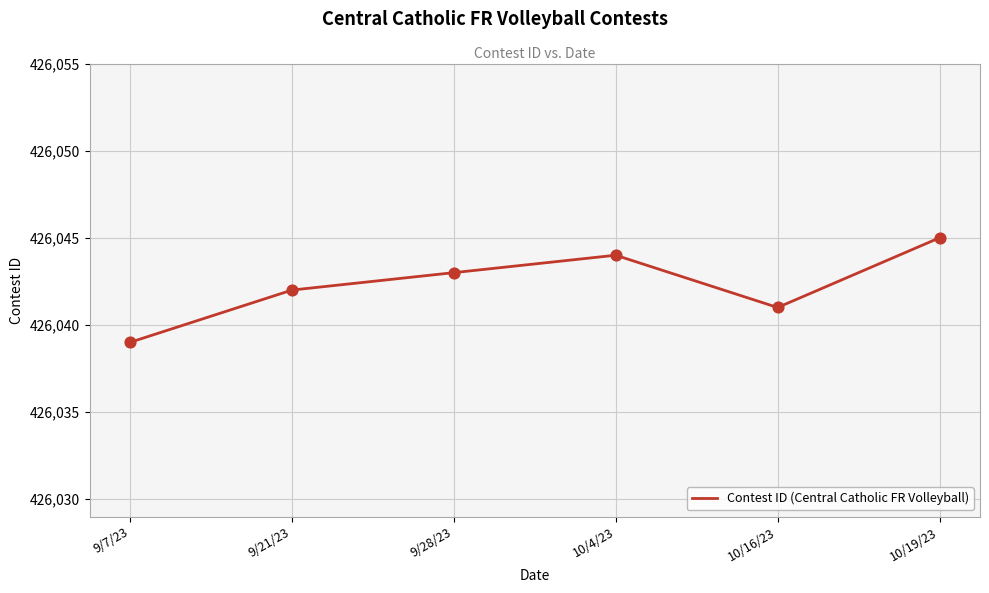

Between 10/16/23 and 10/4/23, which is larger?

10/4/23